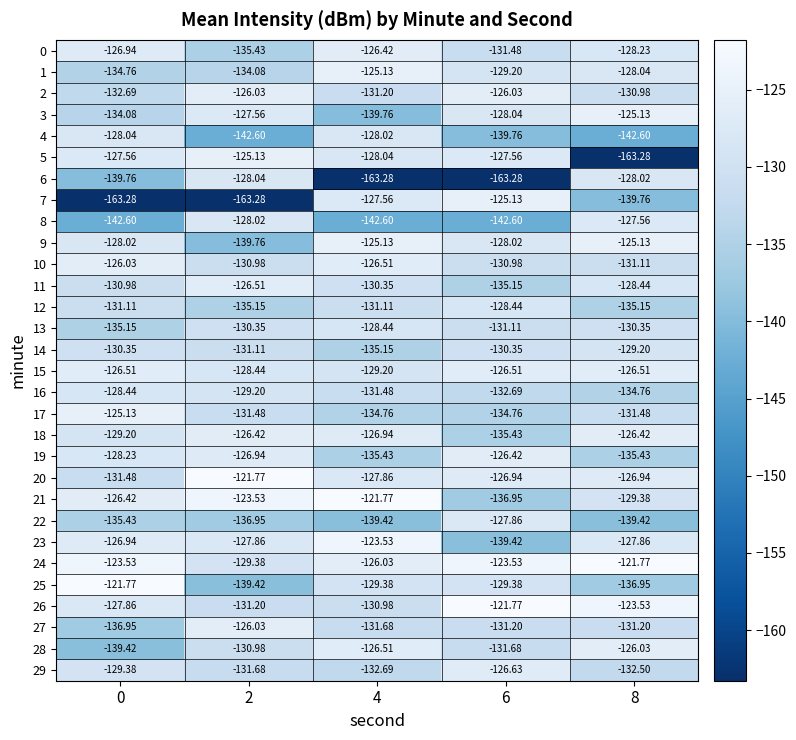

At which category is the sum across all series the highest?

4